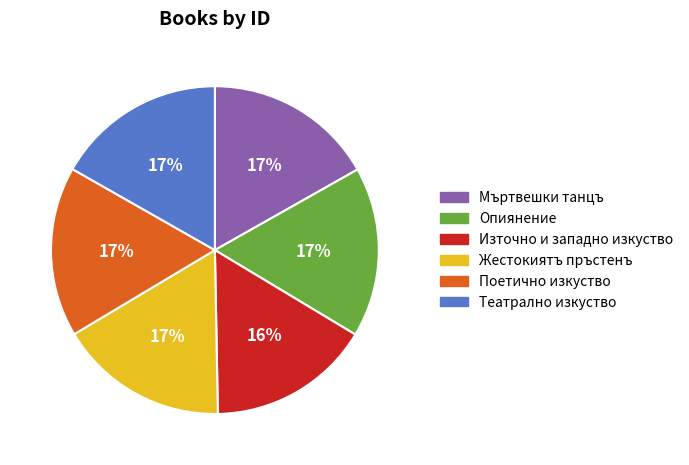

To the nearest percent, what is the difference between the largest and smallest slice percentages?

1%